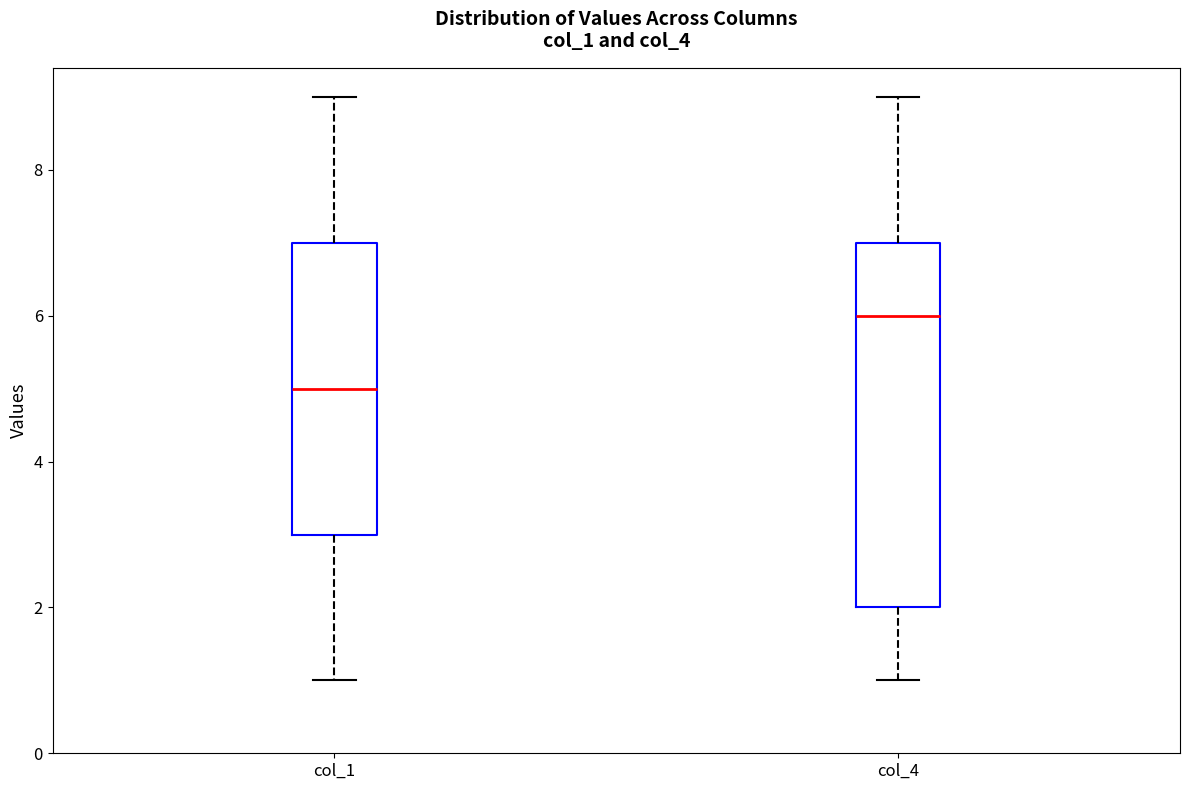

Reading left to right, transcribe this box plot: for each box, give where its median line is, the range the box spans, and where its two whiskers end, as read against the y-axis. The values are not printed on the chart, so give them approximately, as read against the axis.

col_1: median 5, box 3 to 7, whiskers 1 to 9
col_4: median 6, box 2 to 7, whiskers 1 to 9